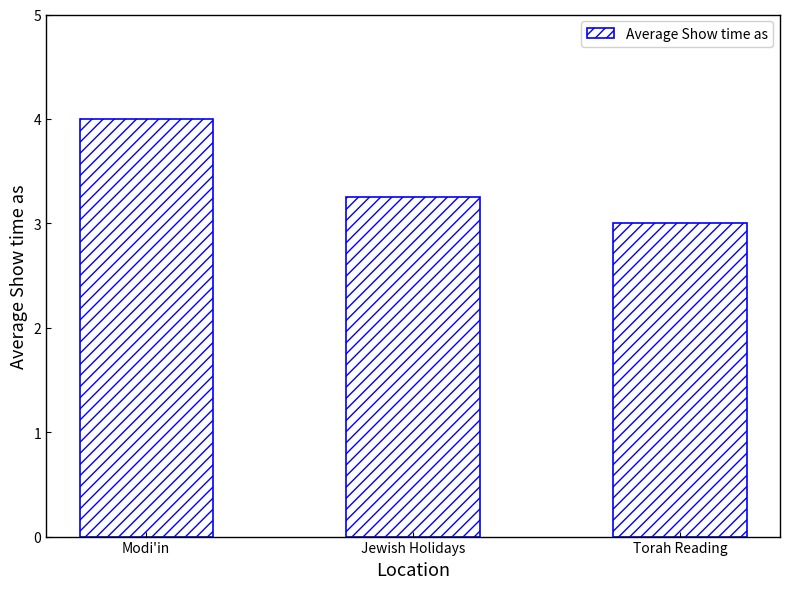

The chart shows a value of 3.0 at Torah Reading. True or false?

True